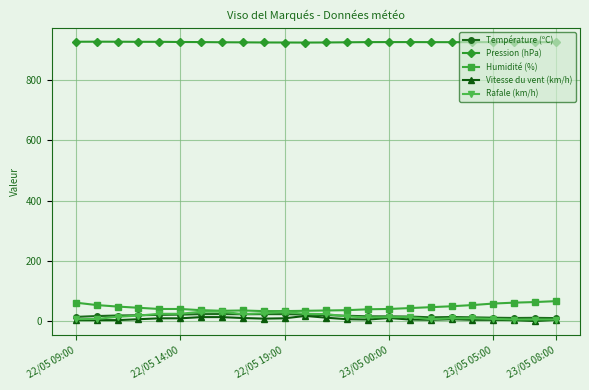

At how many categories does at least one series exceed 156?

24